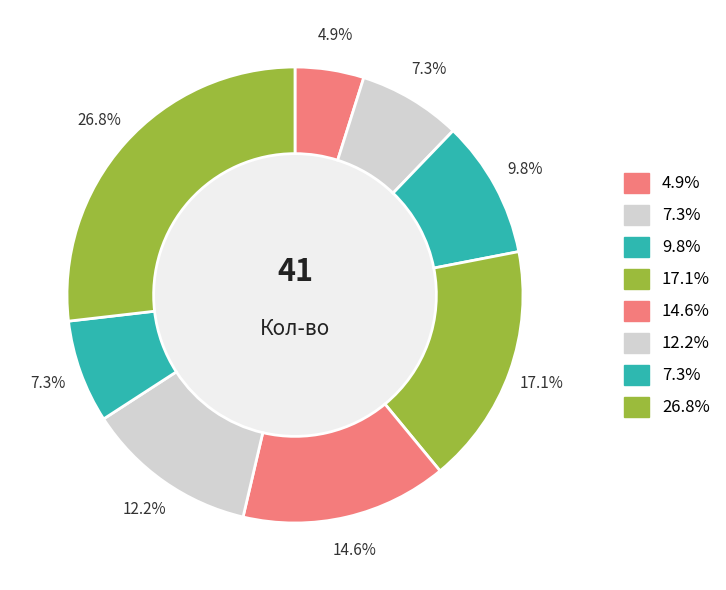

How many slices are in this pie chart?

8